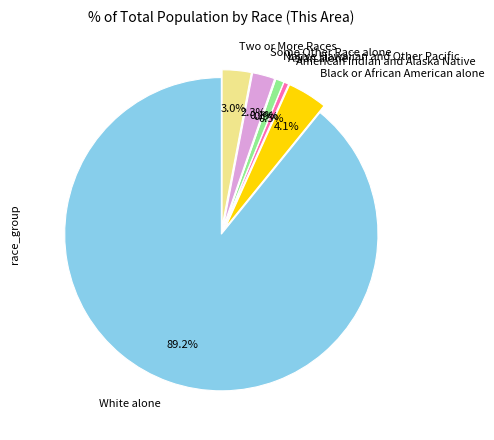

Which slice is the largest?

White alone